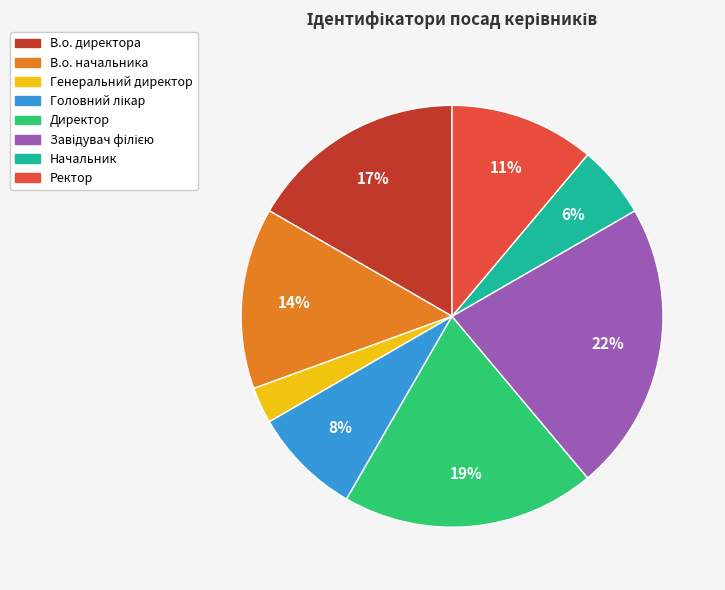

Which category has the smallest portion of the pie?

Генеральний директор